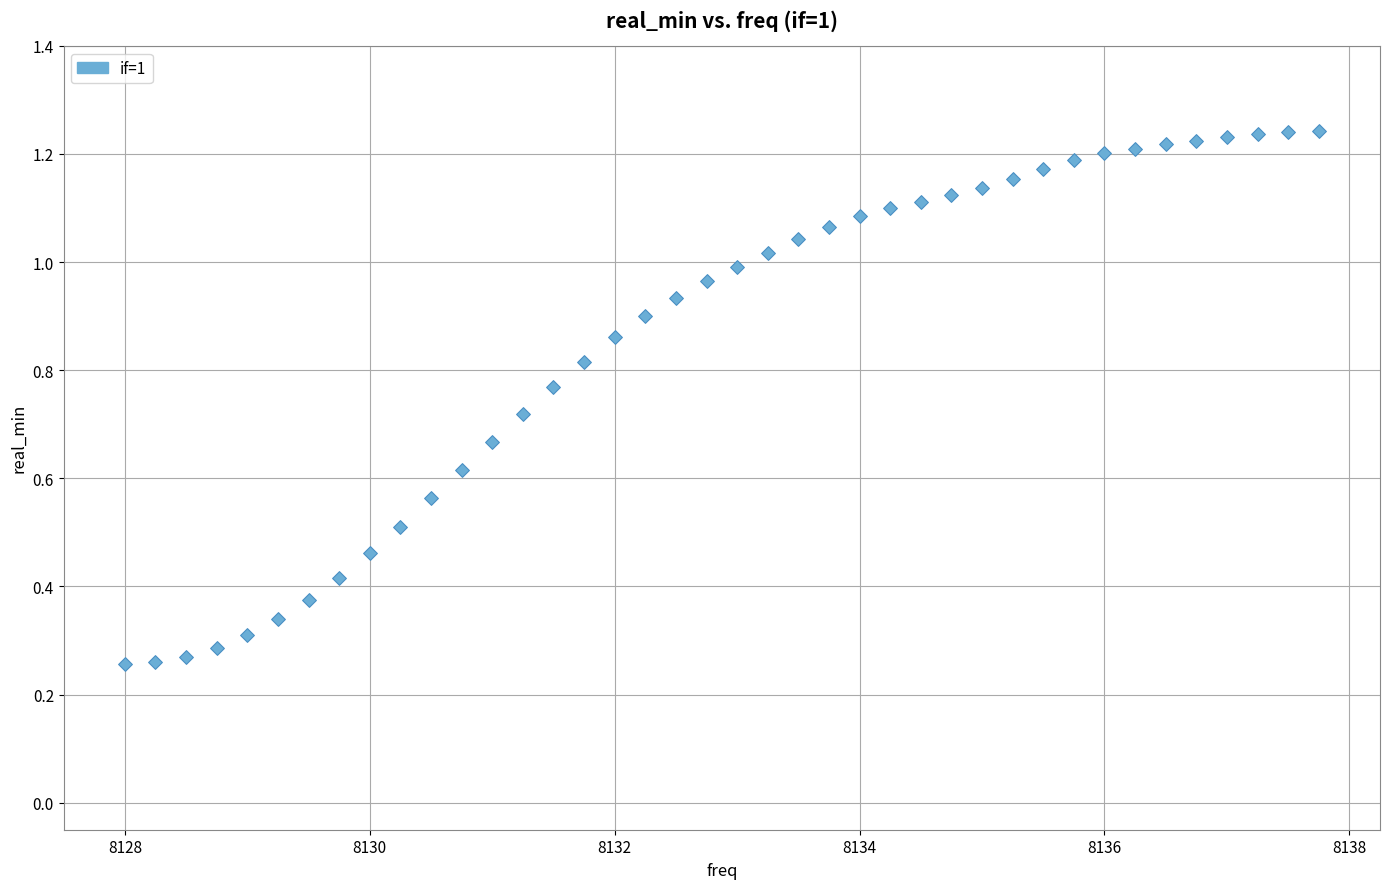

What is the range of X values (max minus min)?

9.8